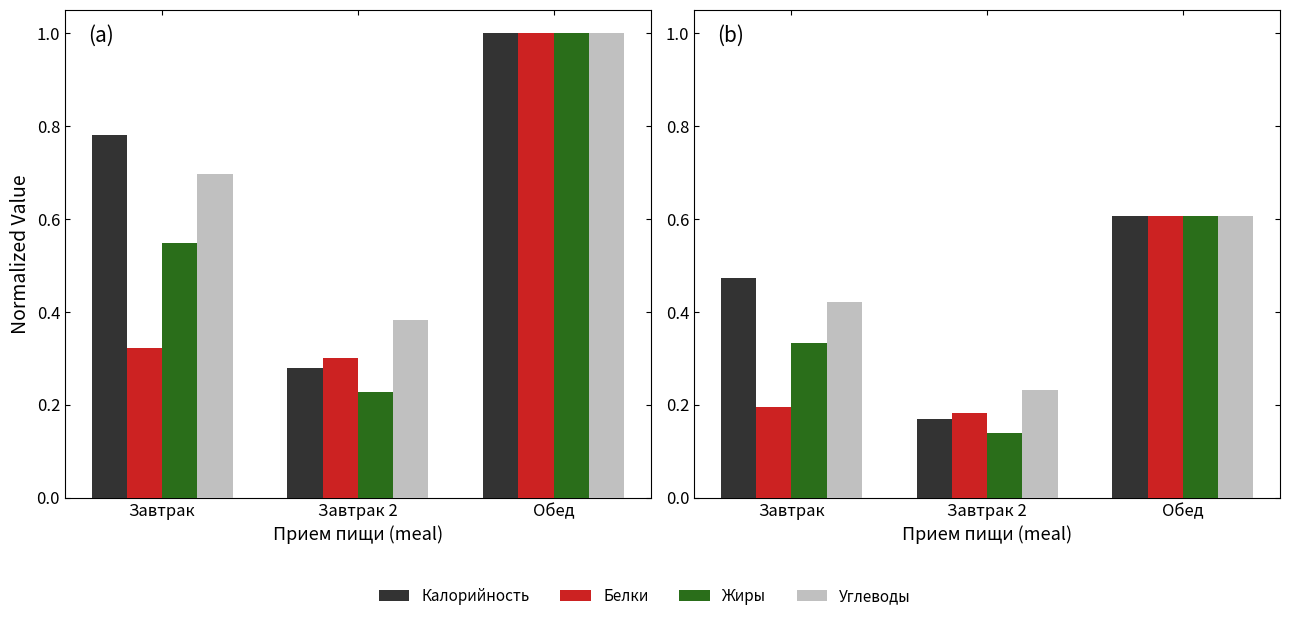

What is the minimum value shown in the chart?

0.1